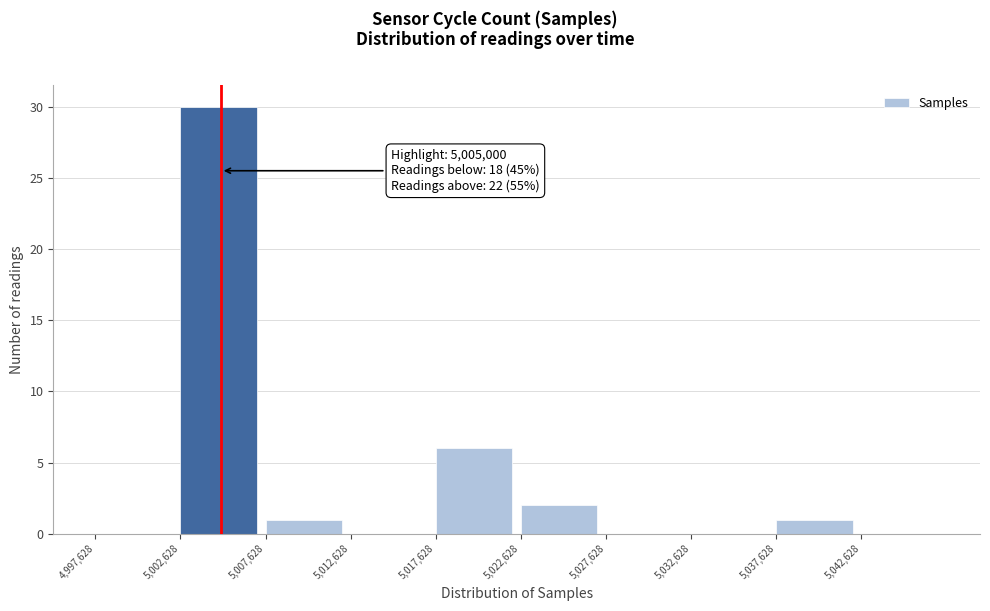

Over which range of the x-axis is the bar tallest?

5002500 to 5007500